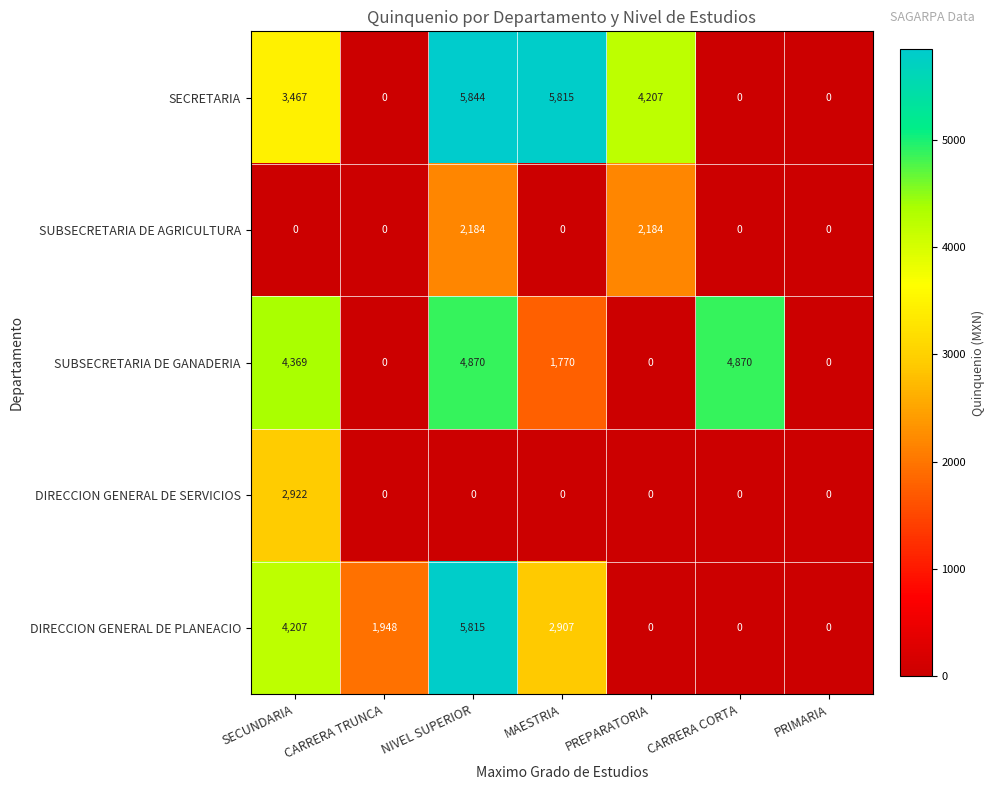

What is the total value across all series at SECUNDARIA?

14965